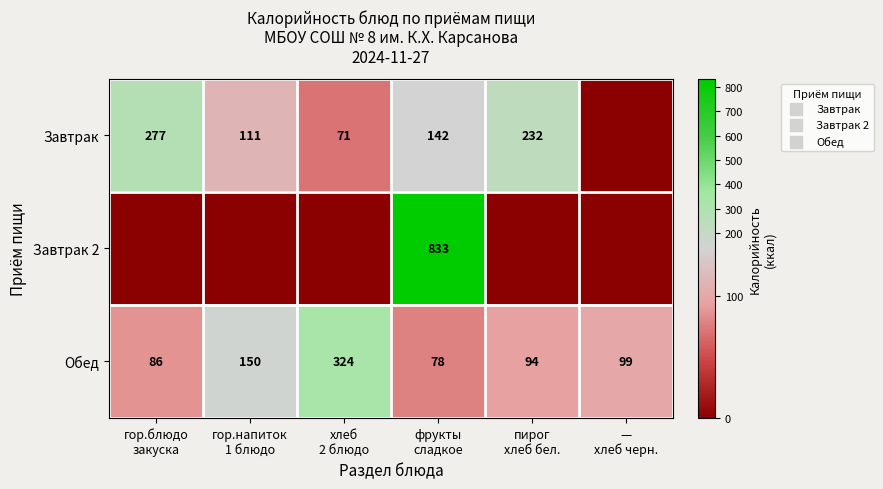

What is the highest value of the Обед series?

324